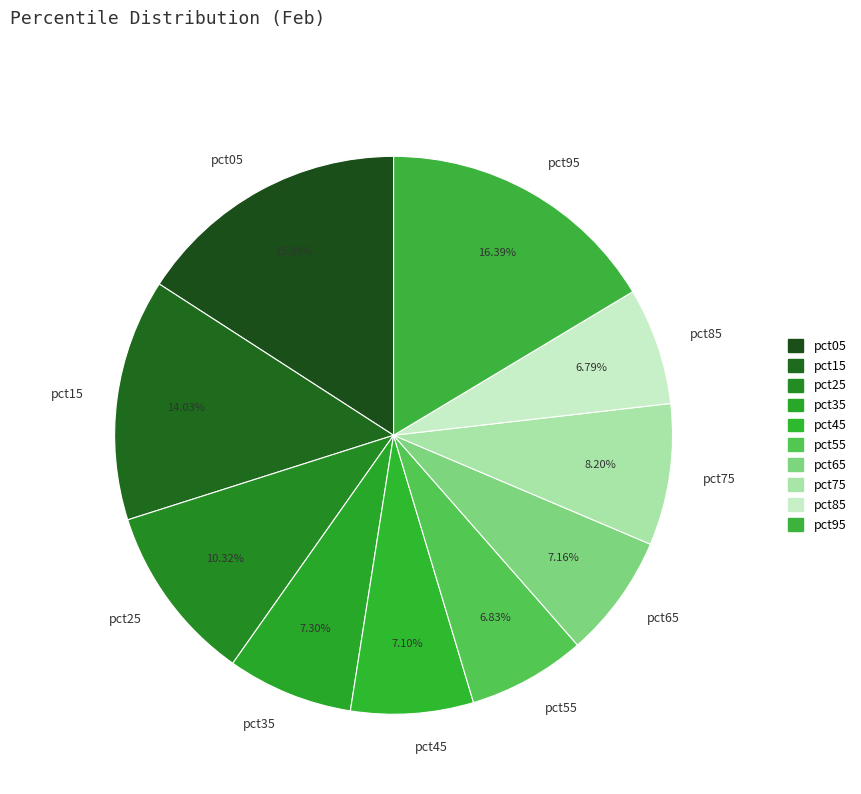

To the nearest percent, what is the difference between the largest and smallest slice percentages?

10%